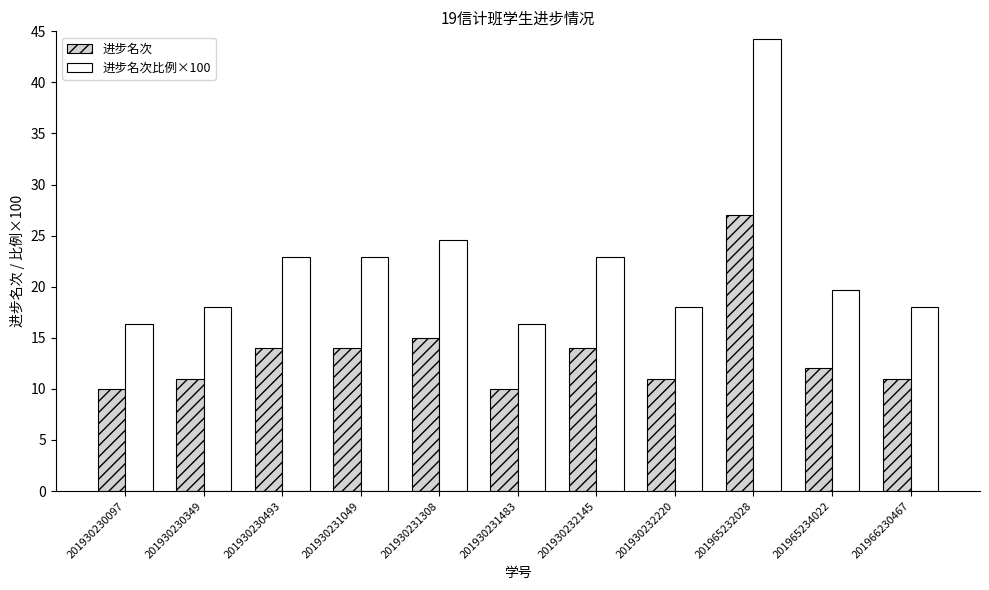

Does the chart contain any negative values?

No